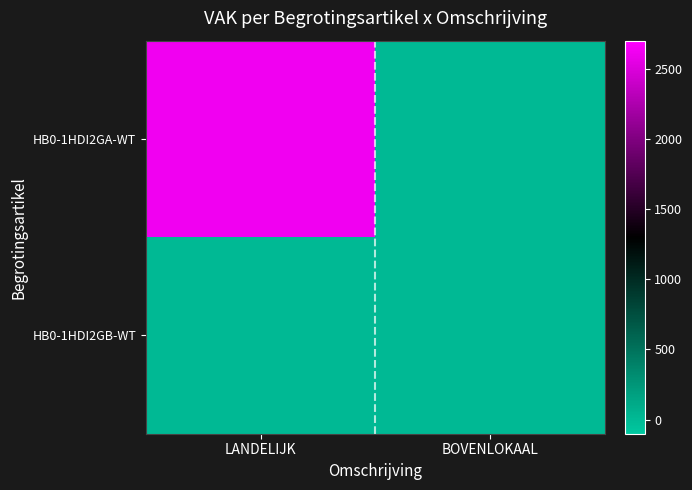

Between BOVENLOKAAL and LANDELIJK, which is larger?

LANDELIJK